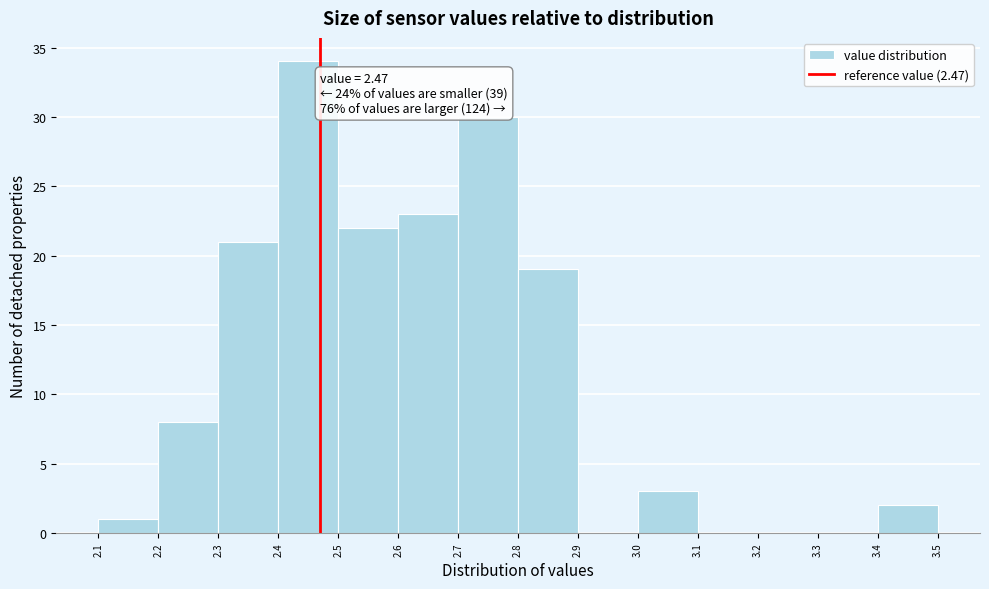

Over which range of the x-axis is the bar tallest?

2.4 to 2.5